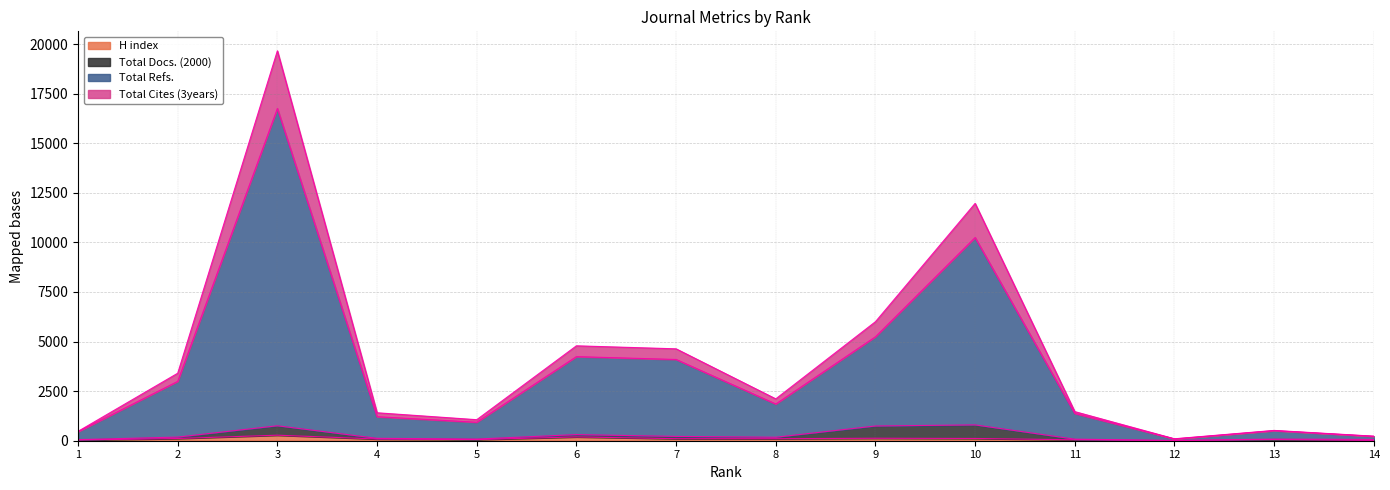

What is the difference between the maximum and minimum values in the H index series?

275